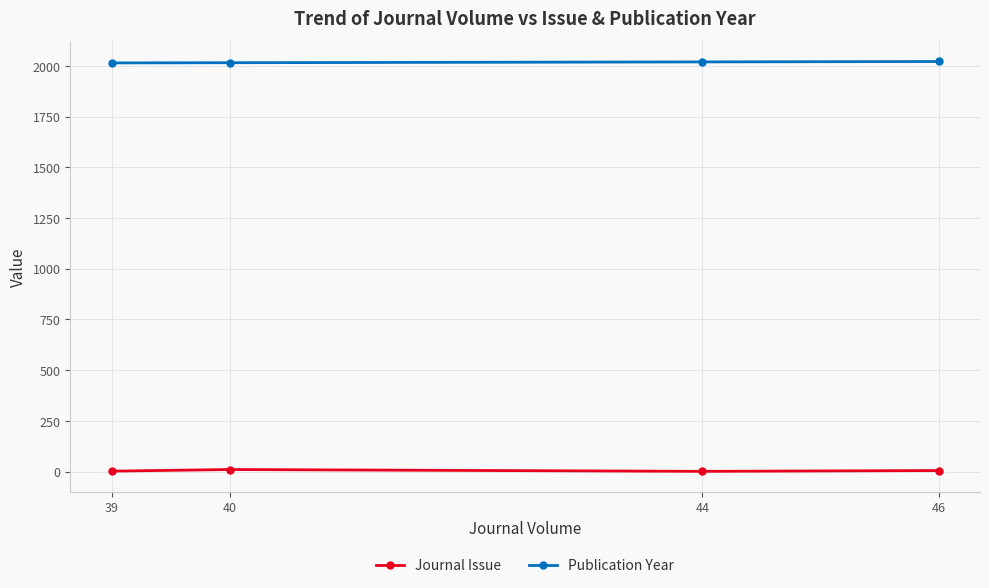

What is the average value of the Publication Year series?

2018